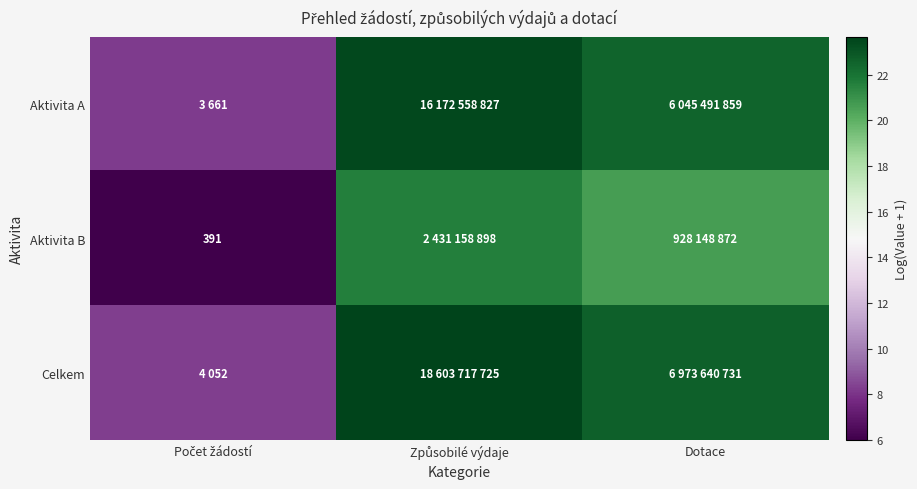

How many data points in Aktivita B are above 20?

2